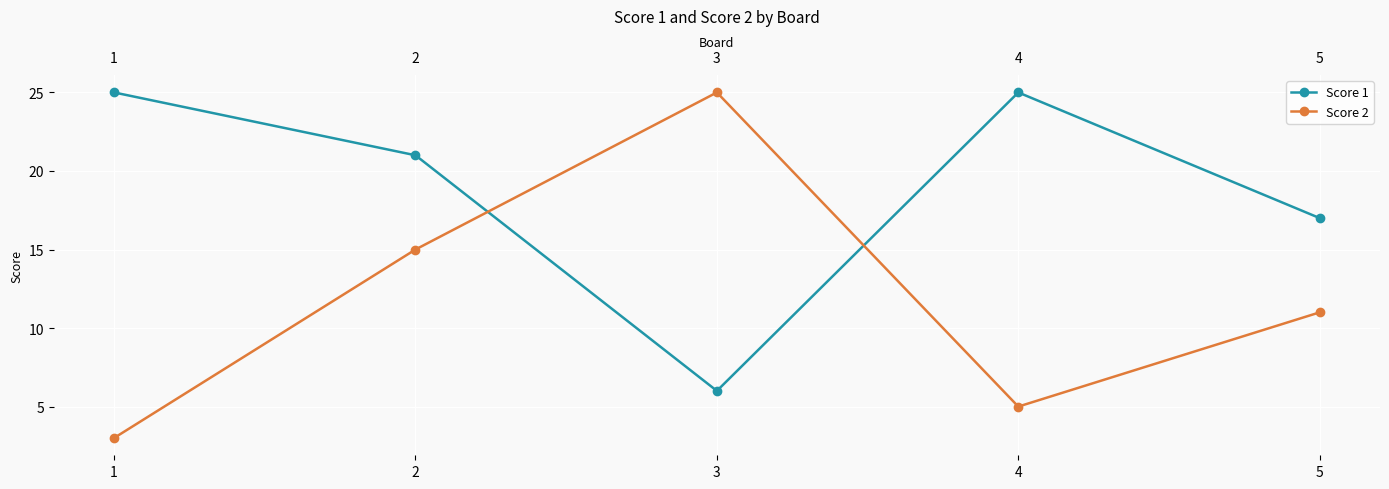

Is the value of Score 1 at 3 greater than the value of Score 2 at 4?

Yes